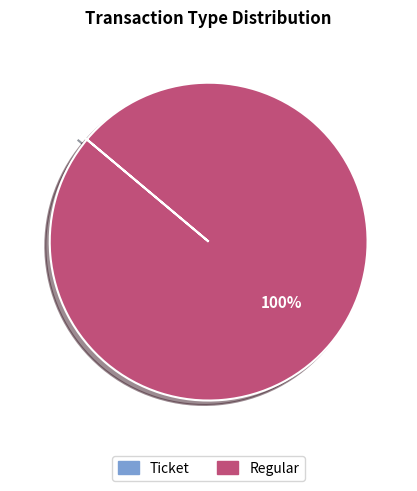

To the nearest percent, what is the average slice percentage?

50%